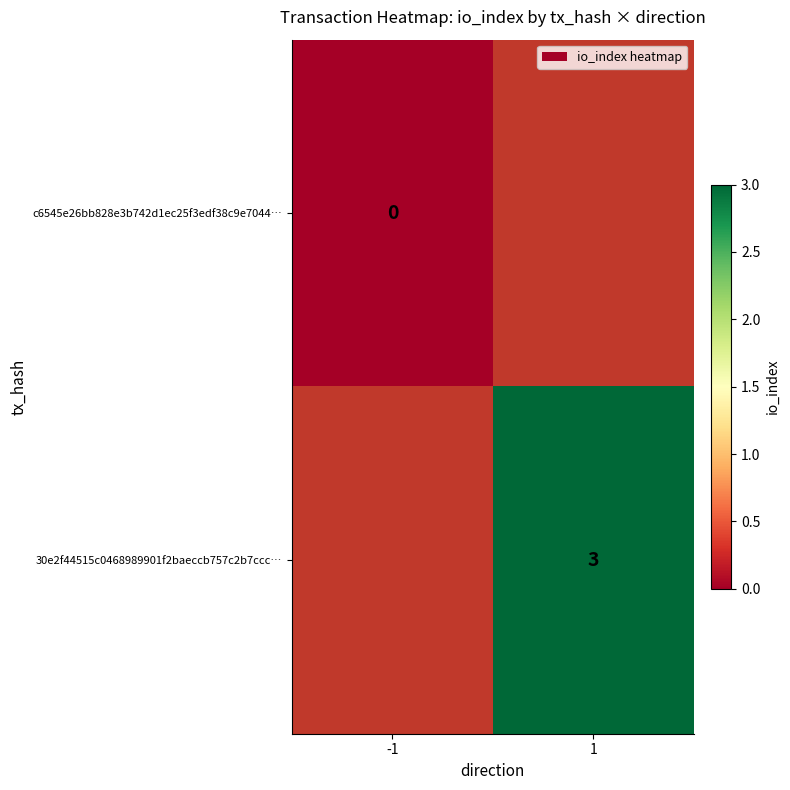

Which label corresponds to the largest value in the chart?

1